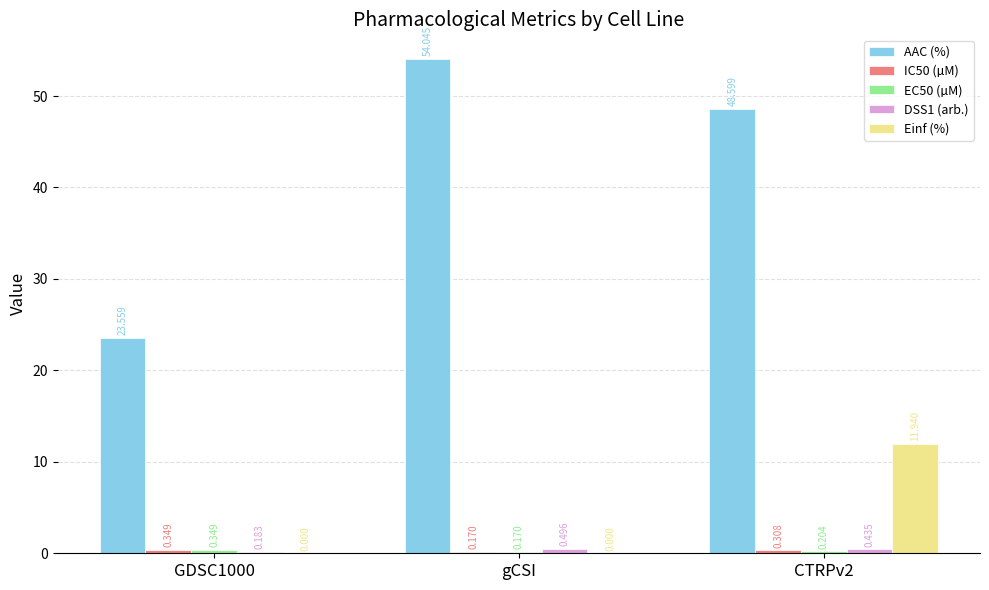

Between GDSC1000 and gCSI, which series saw the biggest shift?

AAC (%)